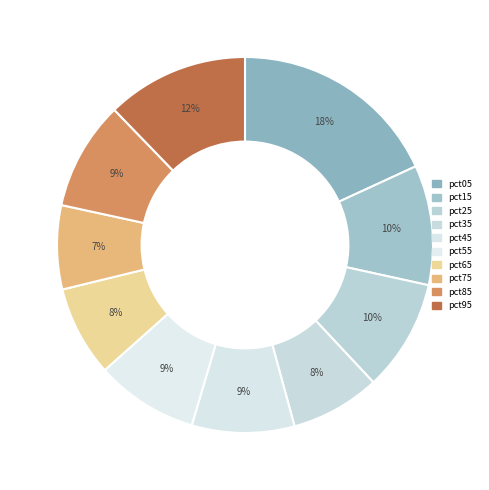

Is pct15 the majority of the pie?

No